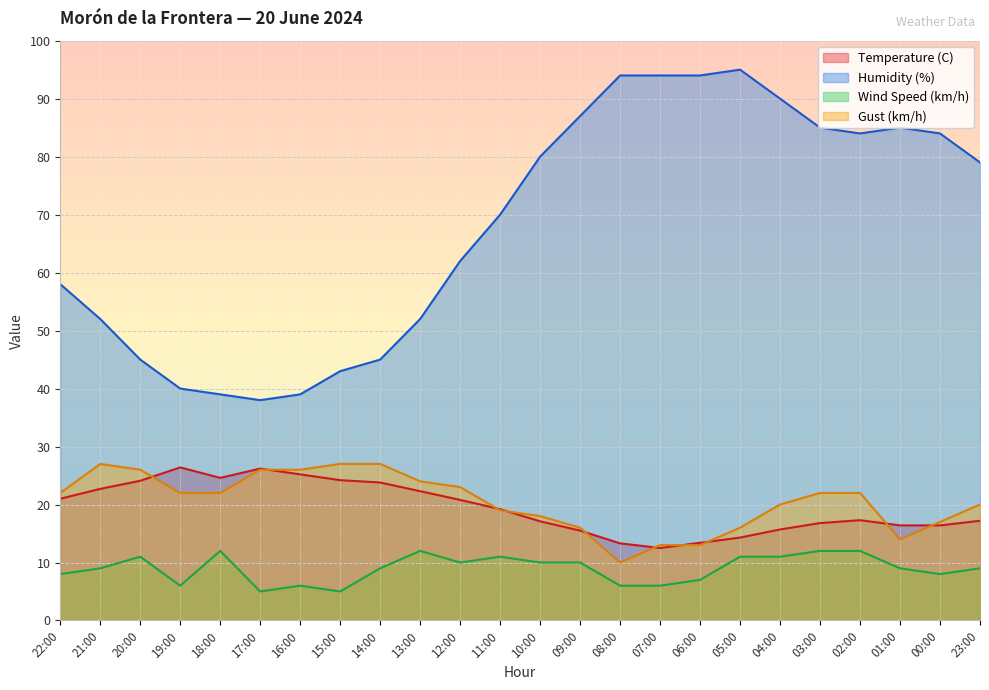

At which label does Humidity (%) first exceed 79?

10:00